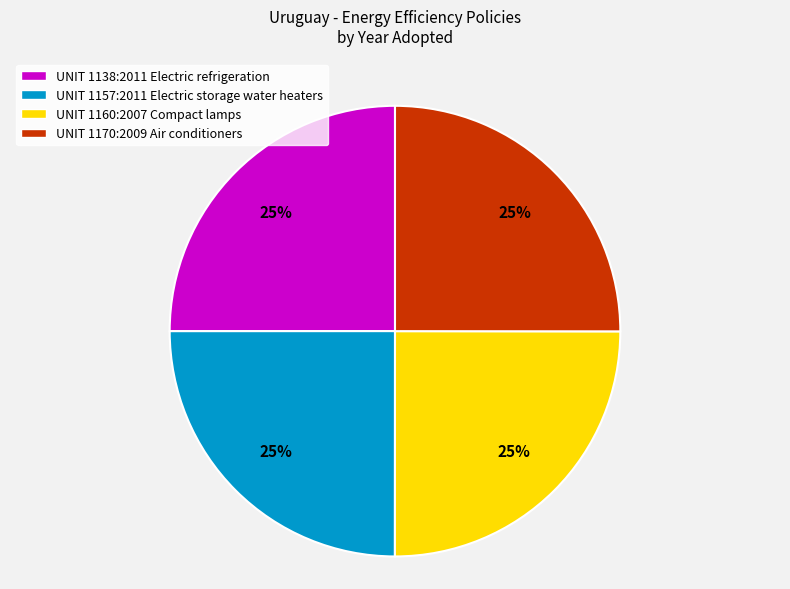

Does any single category account for the majority?

No